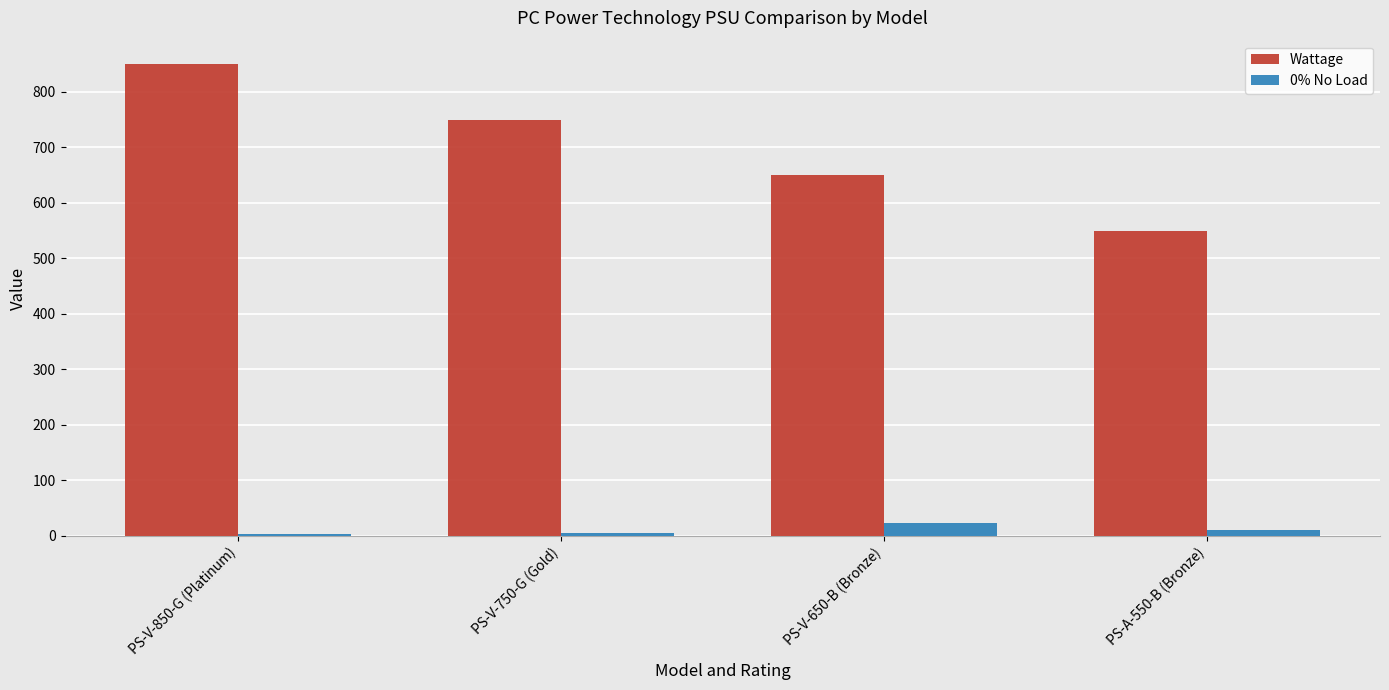

What is the lowest value of the Wattage series?

550.0